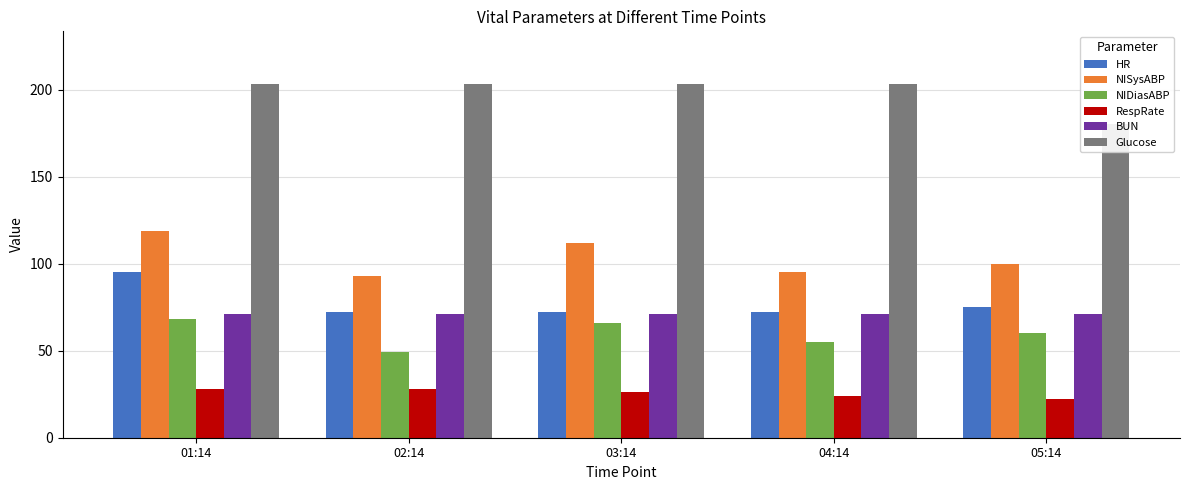

Count the RespRate values in the range 24 to 28.

4